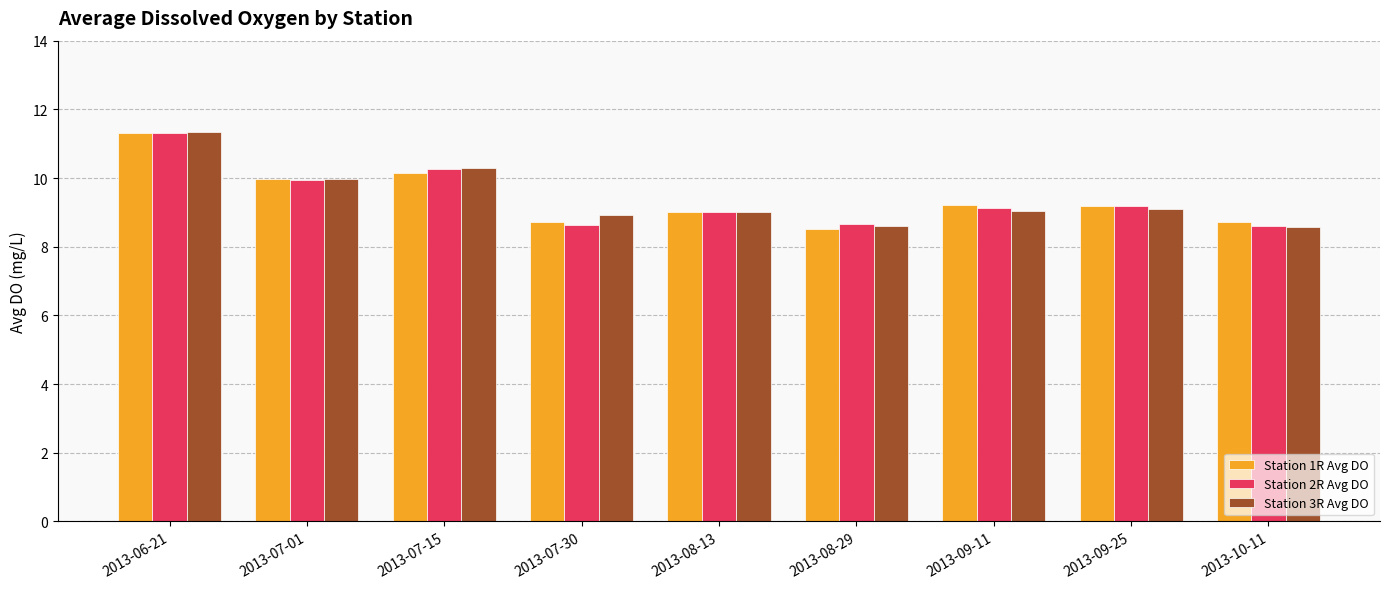

Which series changed the most between 2013-08-13 and 2013-08-29?

Station 1R Avg DO